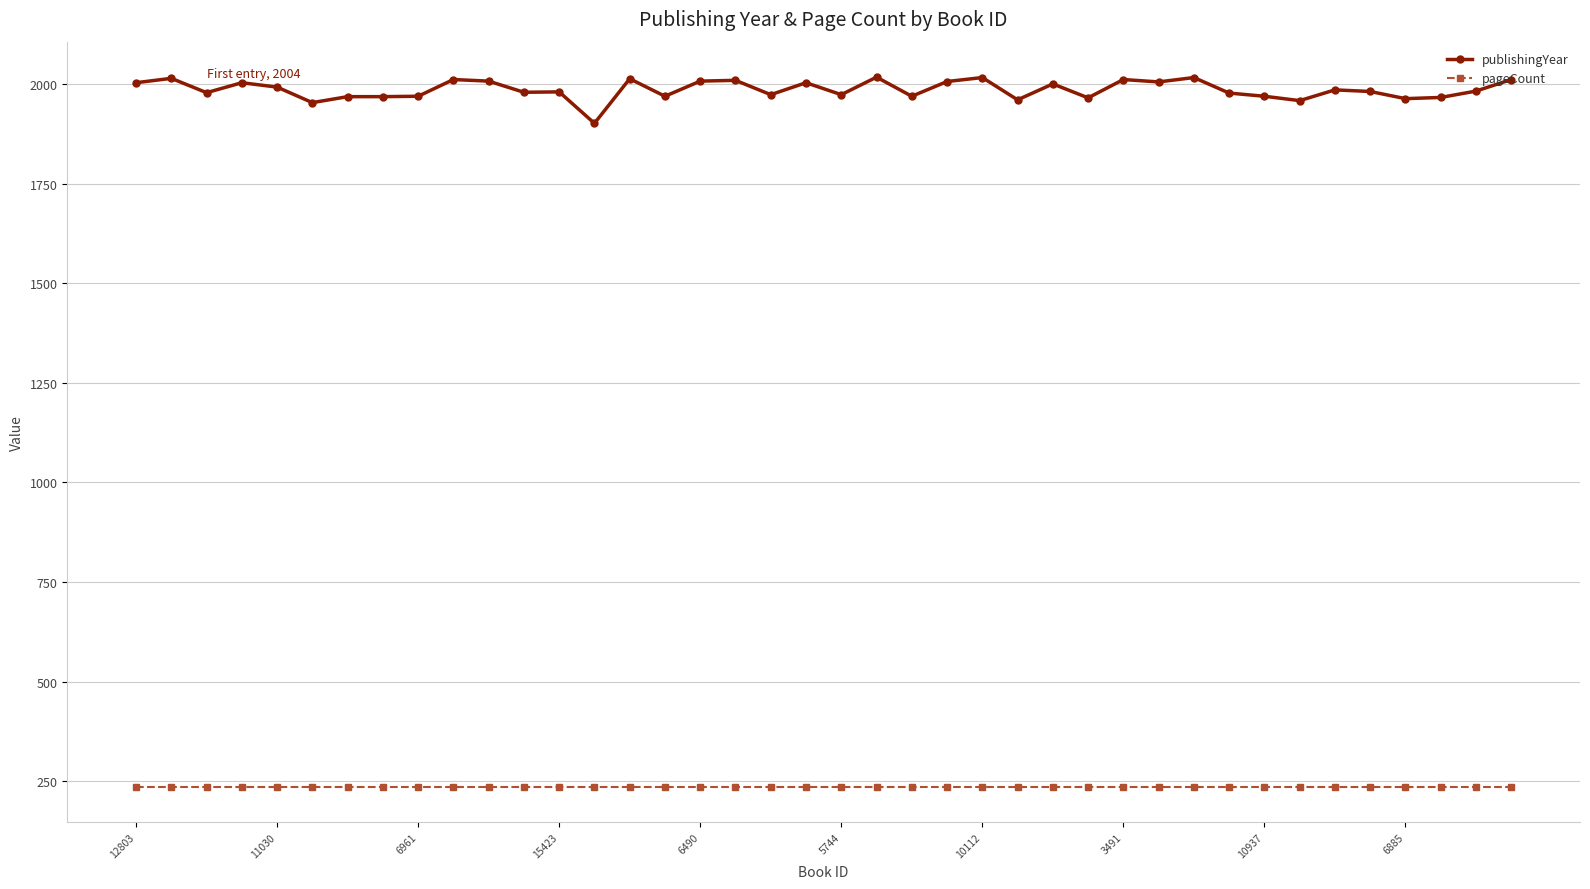

What is the highest value of the pageCount series?

236